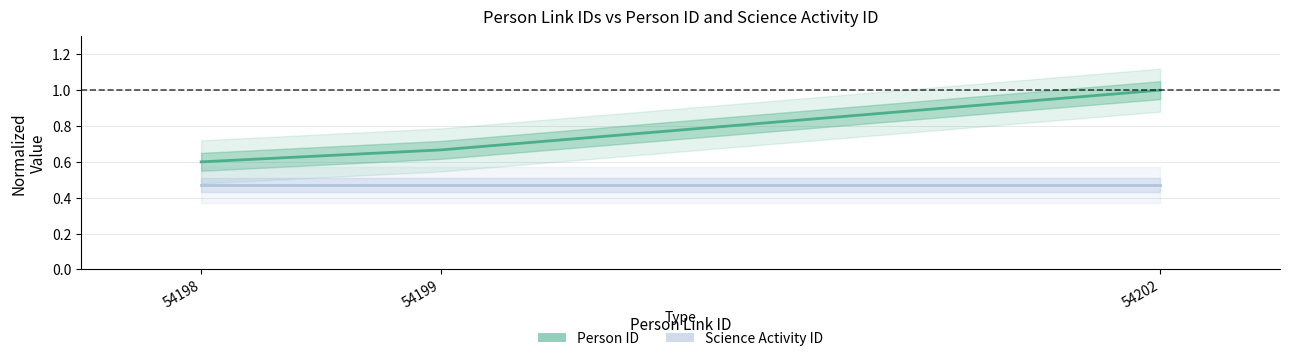

Does the chart have visible grid lines?

Yes